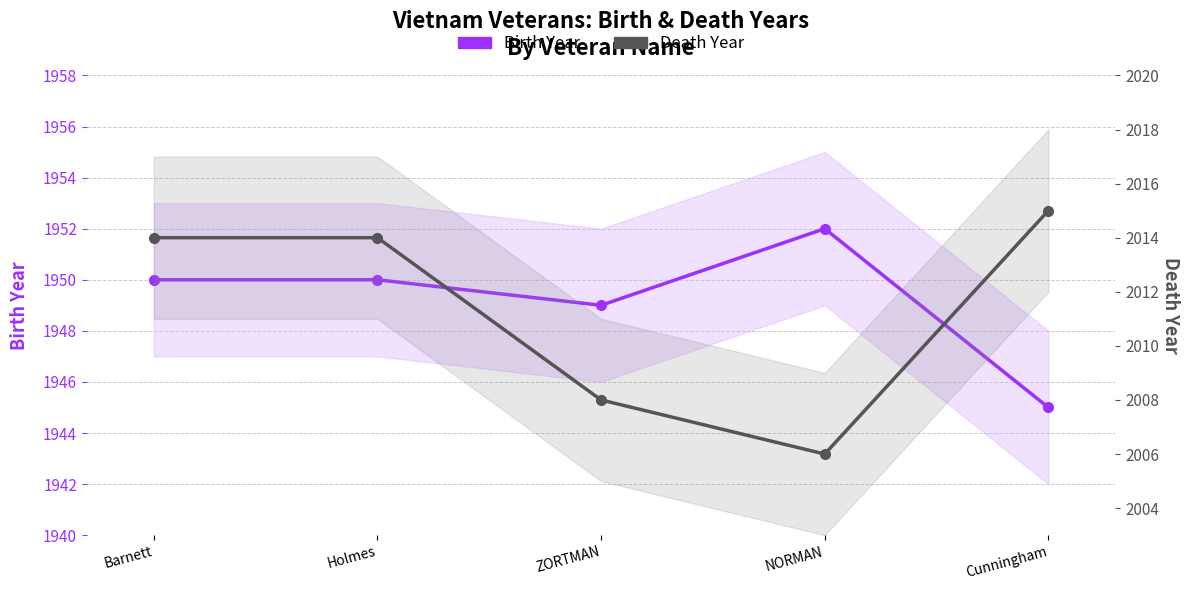

List the labels in order of Death Year value, smallest first.

NORMAN, ZORTMAN, Barnett, Holmes, Cunningham